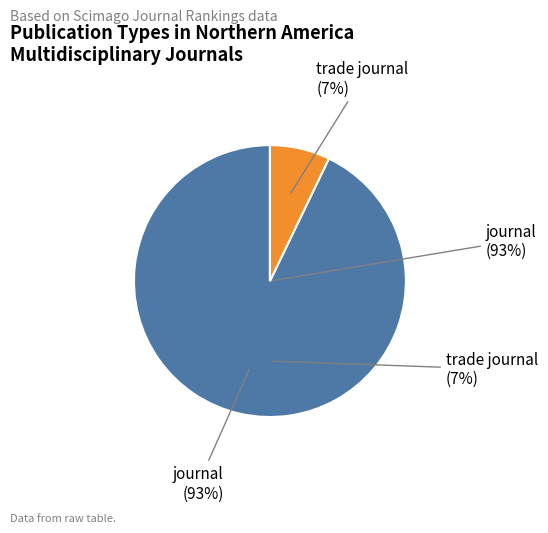

Which slice is the smallest?

trade journal